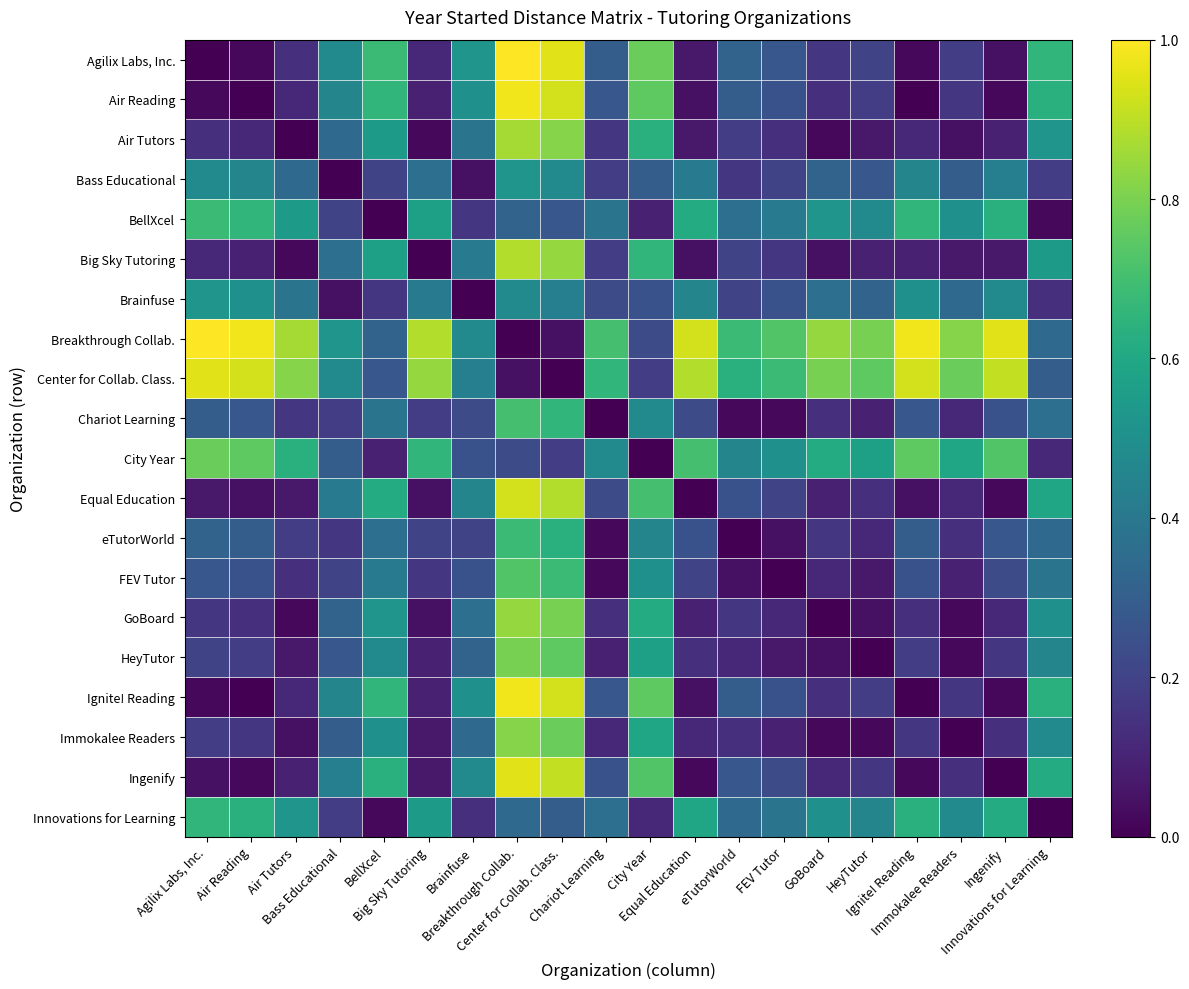

Count the number of data series in this chart.

20